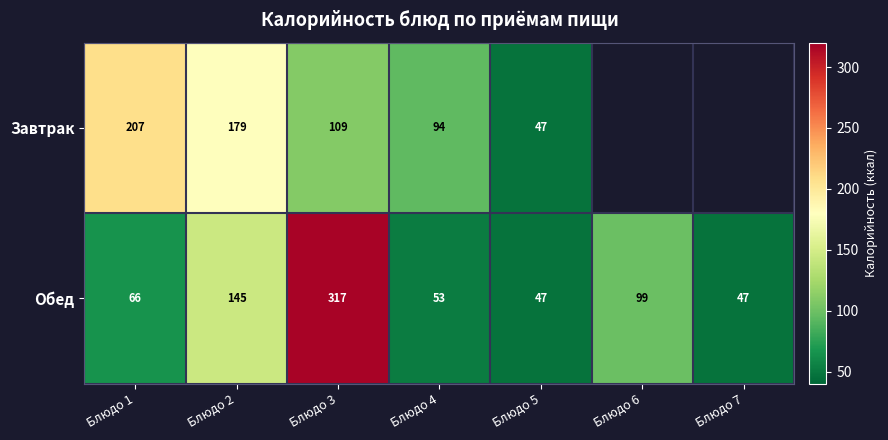

What is the sum of all Обед values?

774